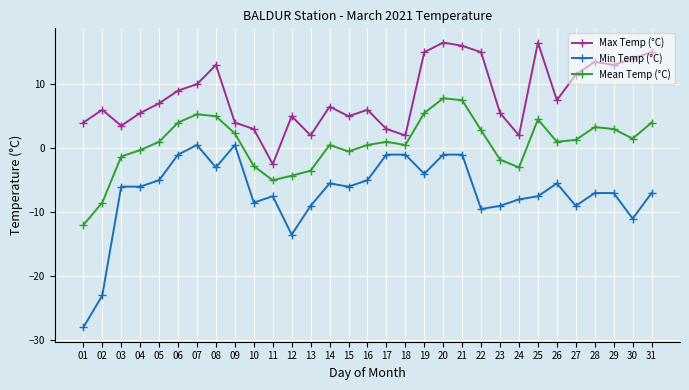

In Max Temp (°C), how many points are lower than both neighbors (excluding endpoints)?

8